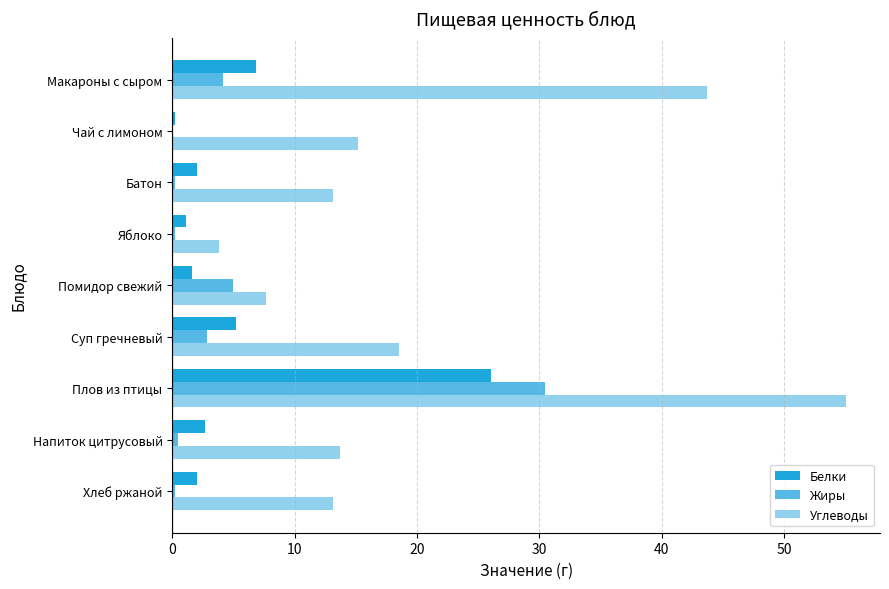

Read the Углеводы value at Суп гречневый.

18.5